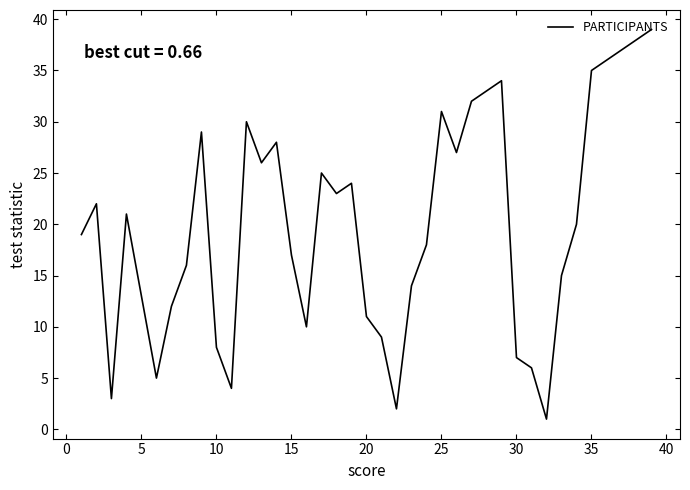

What is the difference between the maximum and minimum values?

38